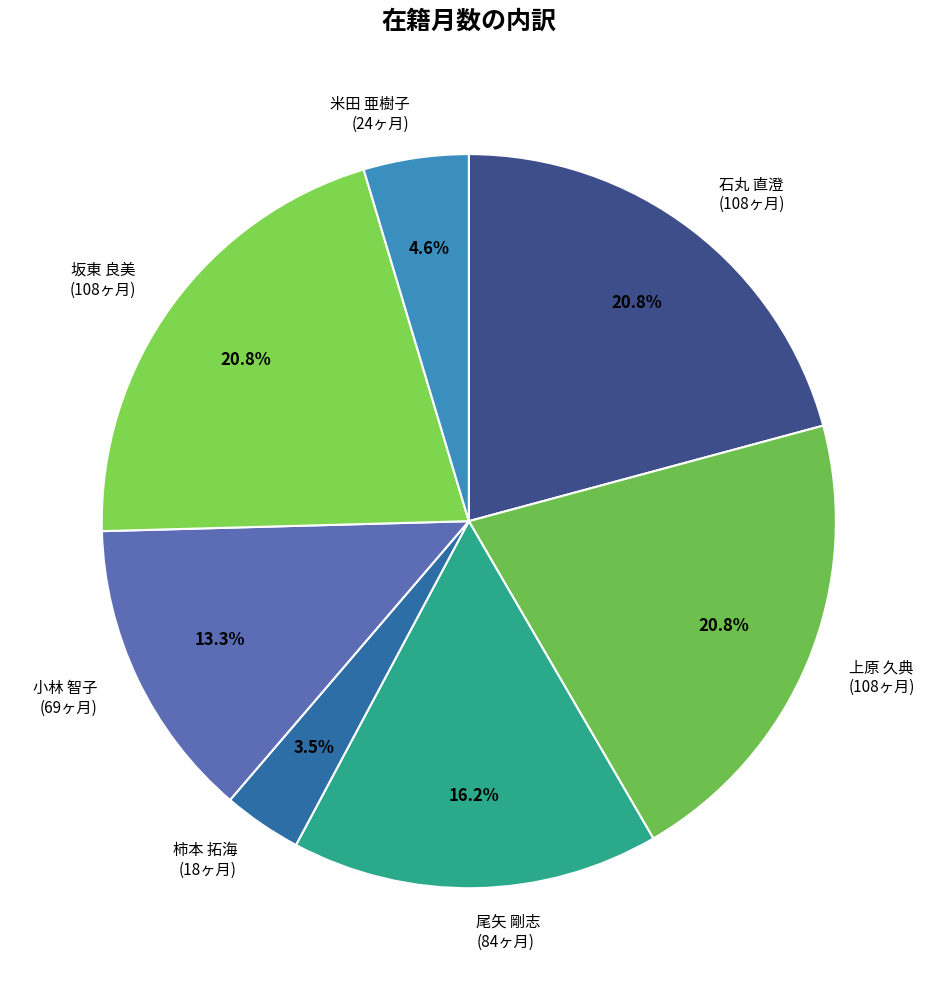

Combined, do 尾矢 剛志 (84ヶ月) and 坂東 良美 (108ヶ月) account for over 50%?

No